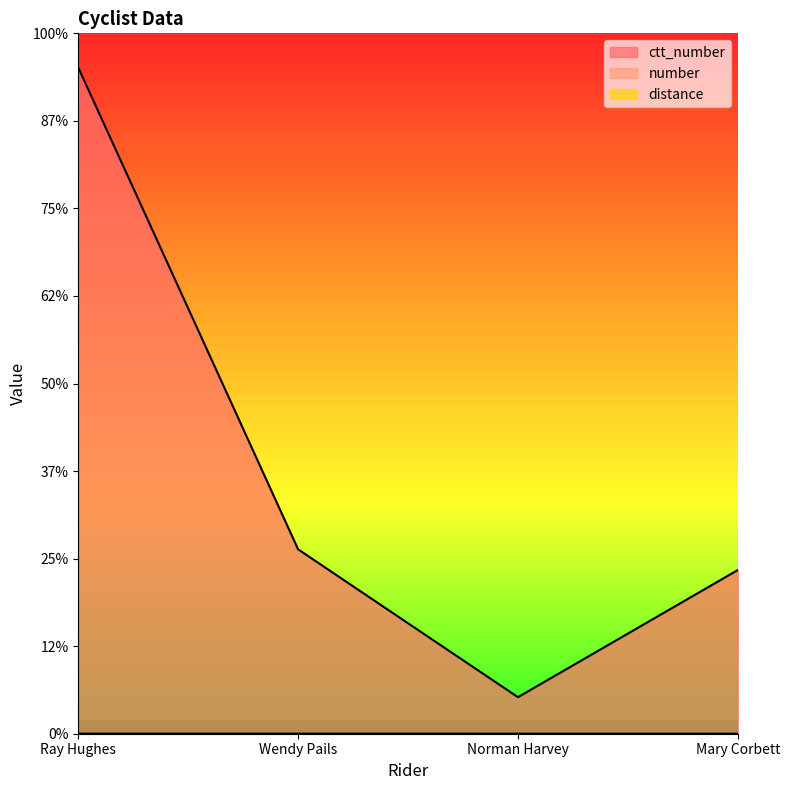

How many values in the number series are below 2?

2